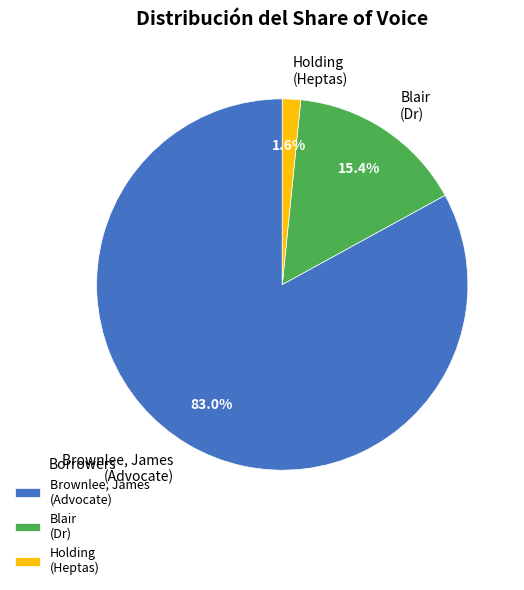

Rank the categories by value from highest to lowest.

Brownlee, James (Advocate), Blair (Dr), Holding (Heptas)